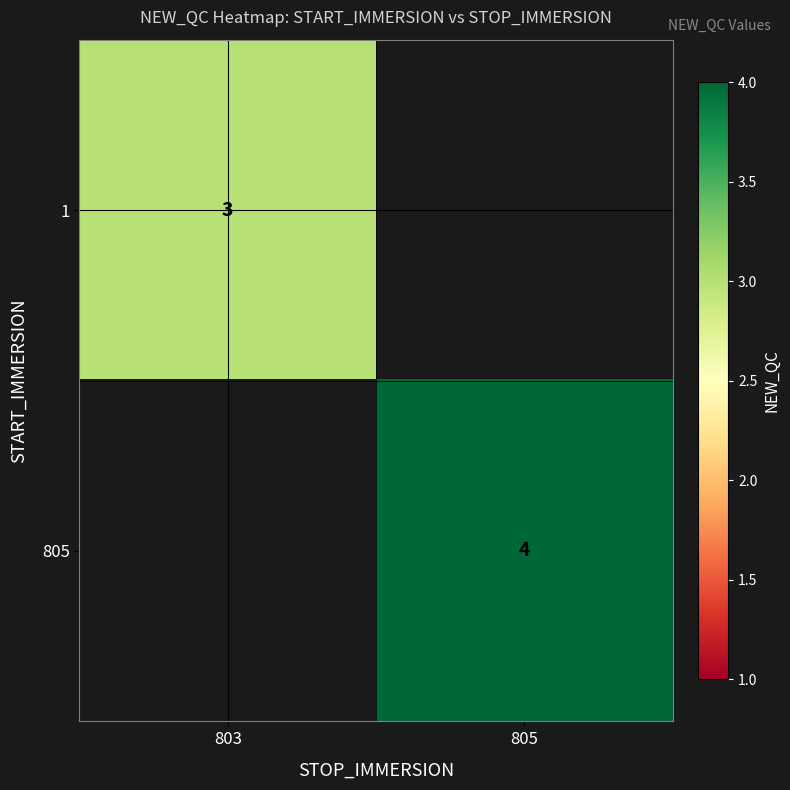

True or false: 1 has a value of 3 at 803.

True